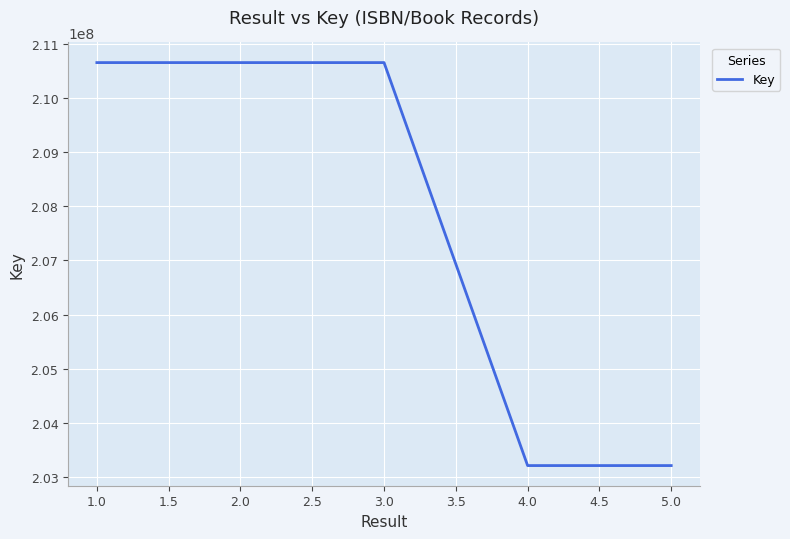

True or false: the data has more than 1 interior local peaks.

False